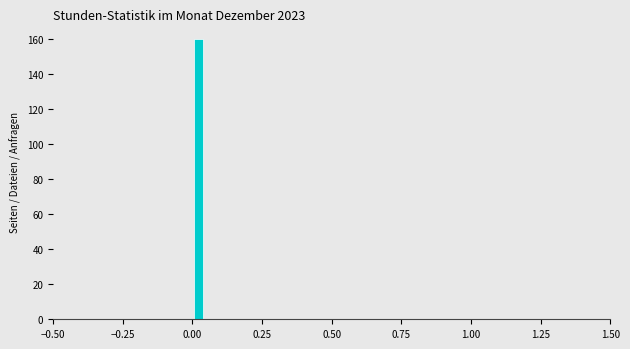

Around what value on the x-axis is the tallest bar? Give the approximate position of its centre, as read against the axis.

0.00